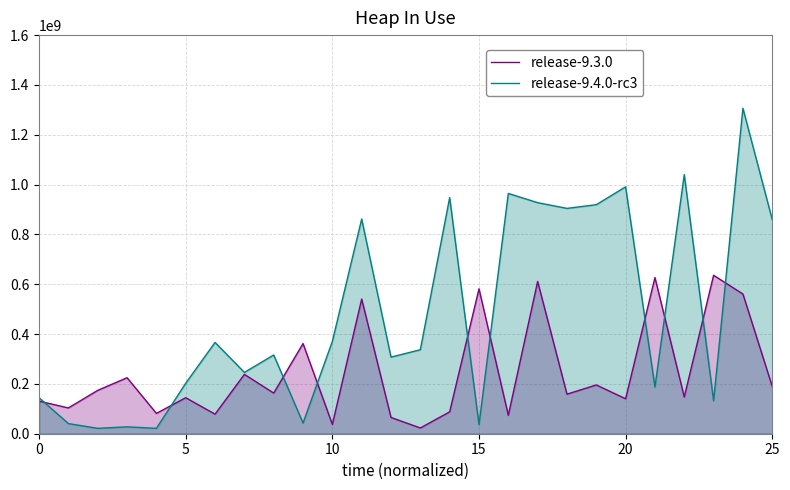

Which series ends up on top after the final intersection of release-9.3.0 and release-9.4.0-rc3?

release-9.4.0-rc3